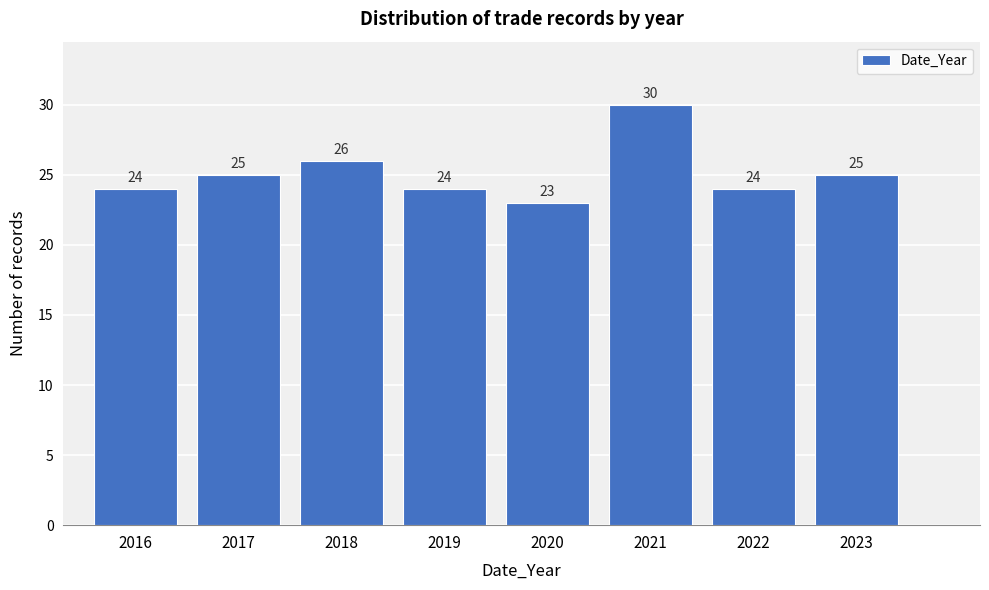

Reading right to left, transcribe all the data shown in this chart.

25	24	30	23	24	26	25	24